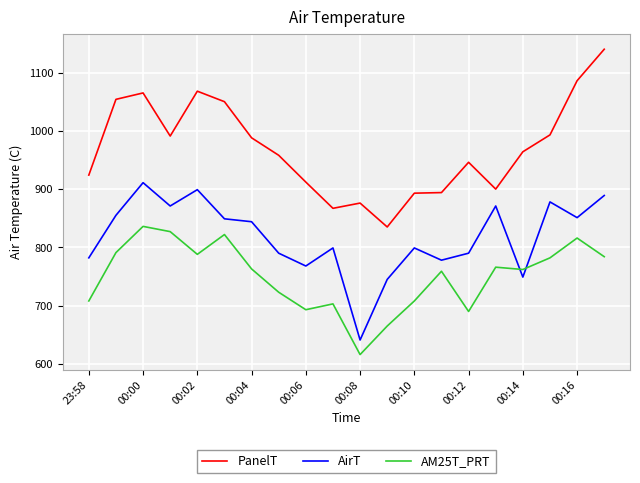

What is the minimum value shown in the chart?

616